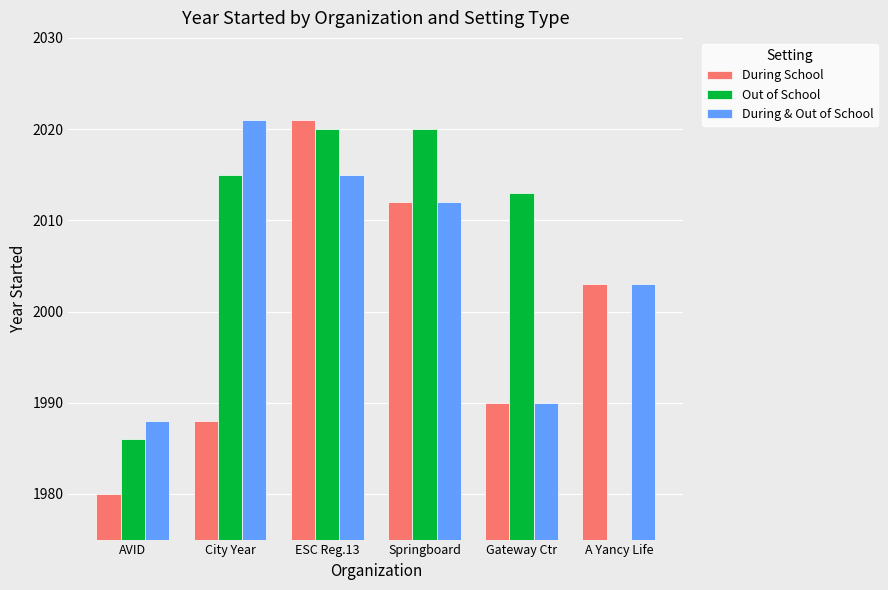

What is the value of the During School bar at the 3rd from the left?

2021